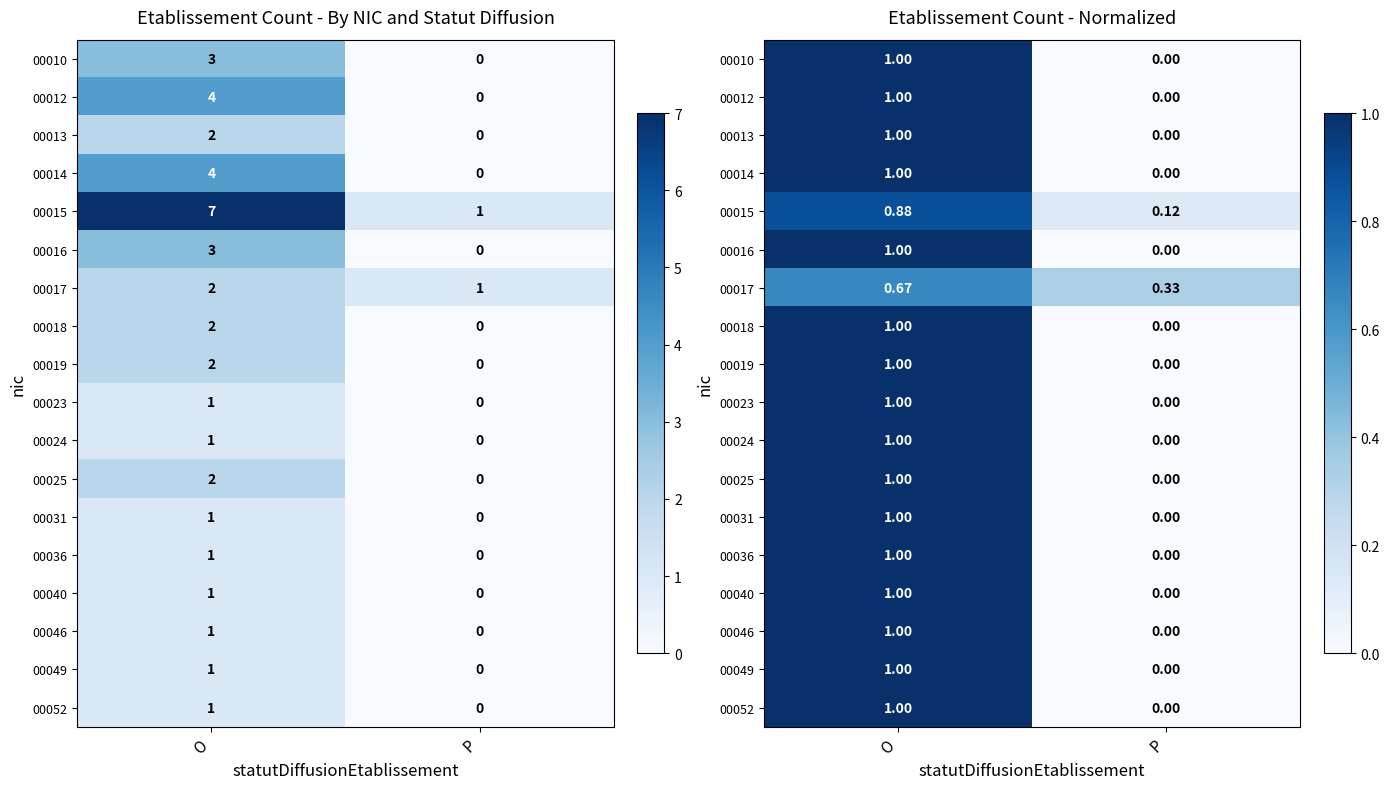

What is the spread (max minus min) of values at P?

0.3